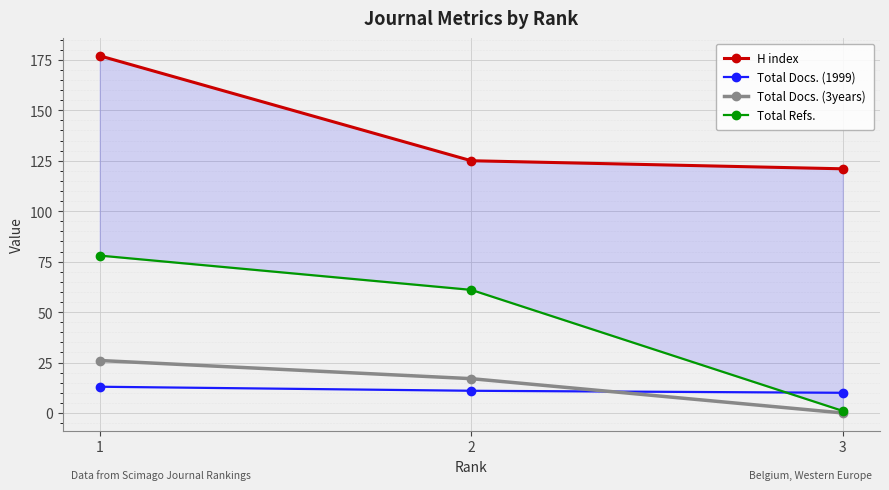

What is the value of the H index point at the 1st from the left?

177